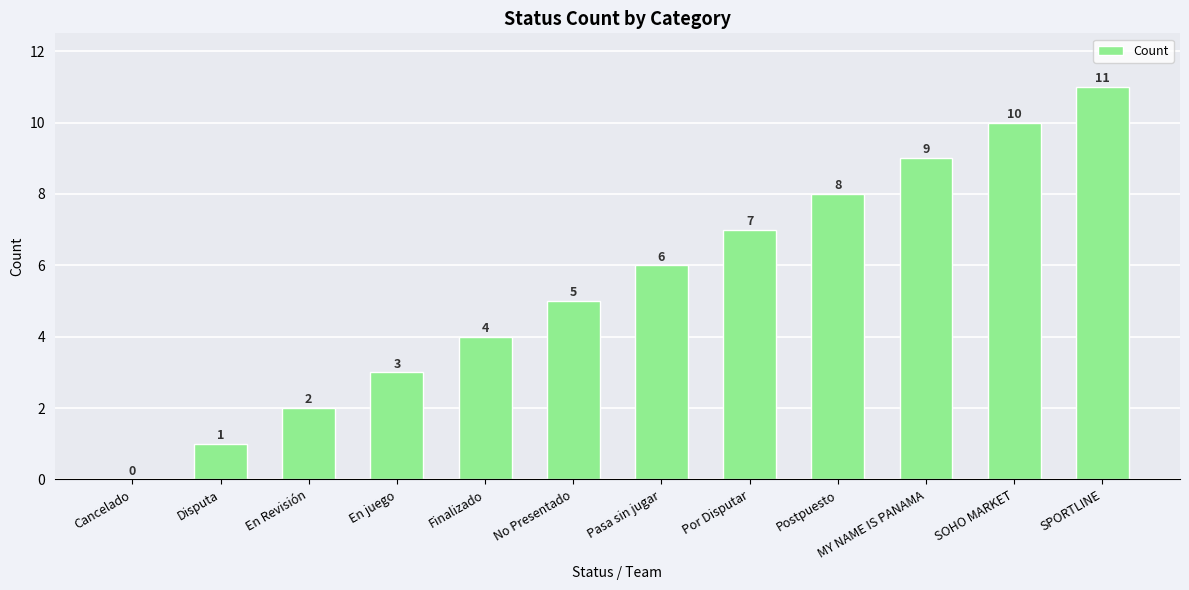

True or false: the data shows 10 at SOHO MARKET.

True